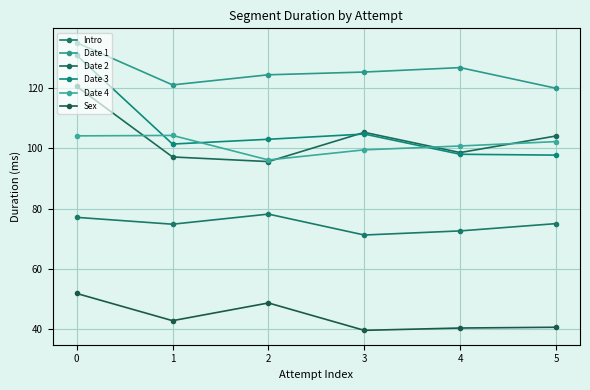

What is the sum of all Sex values?

264.6